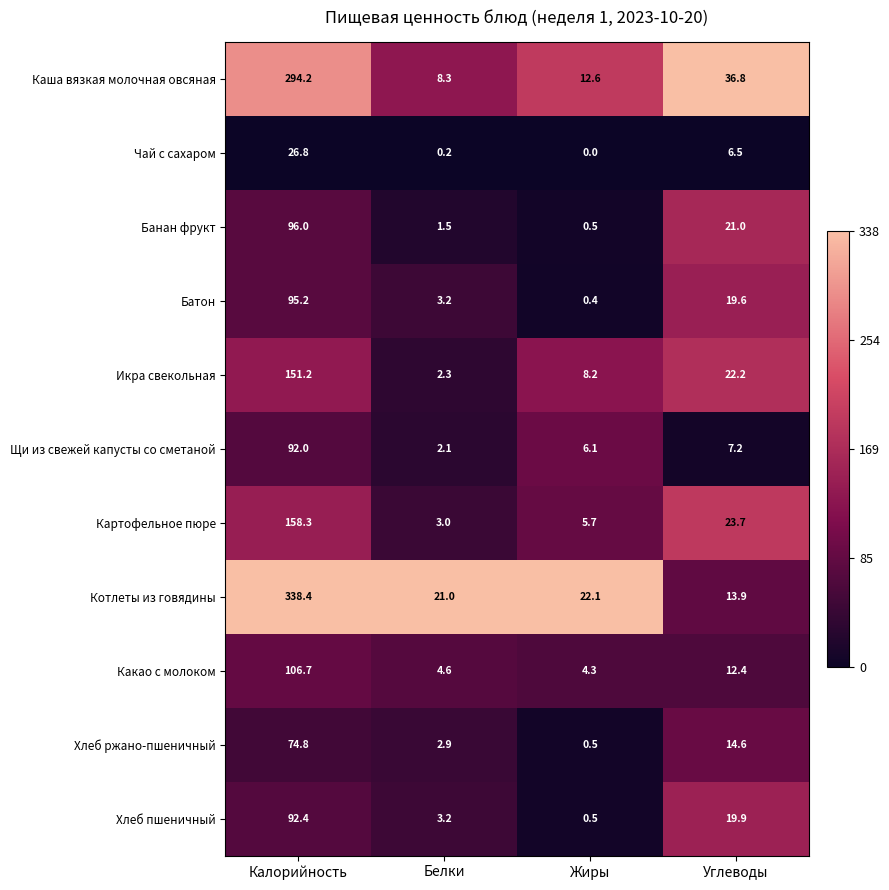

The value of Щи из свежей капусты со сметаной at Белки is 2.1. True or false?

True